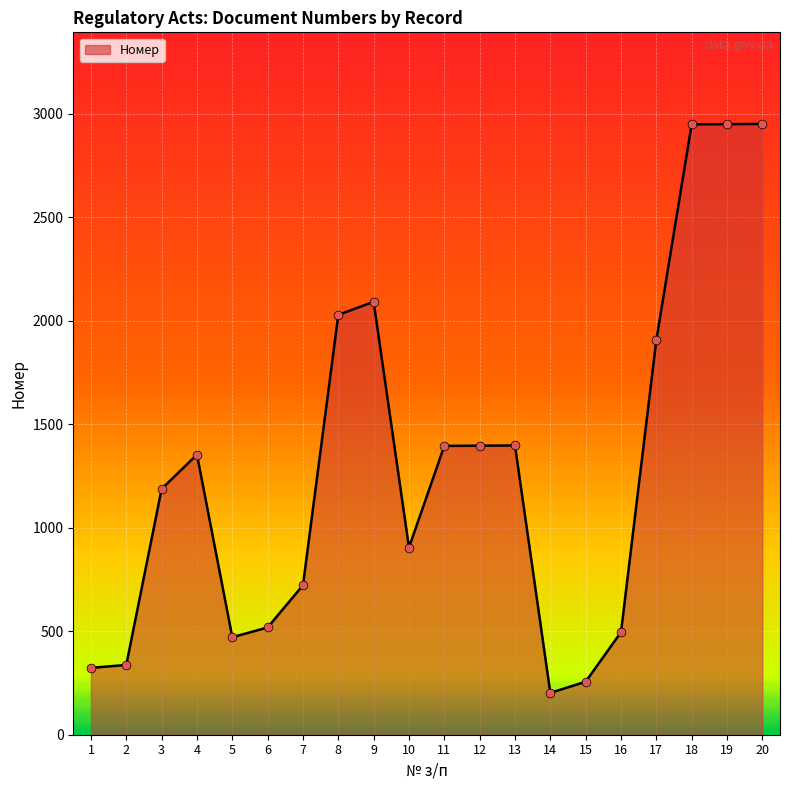

Between 7 and 14, which is larger?

7